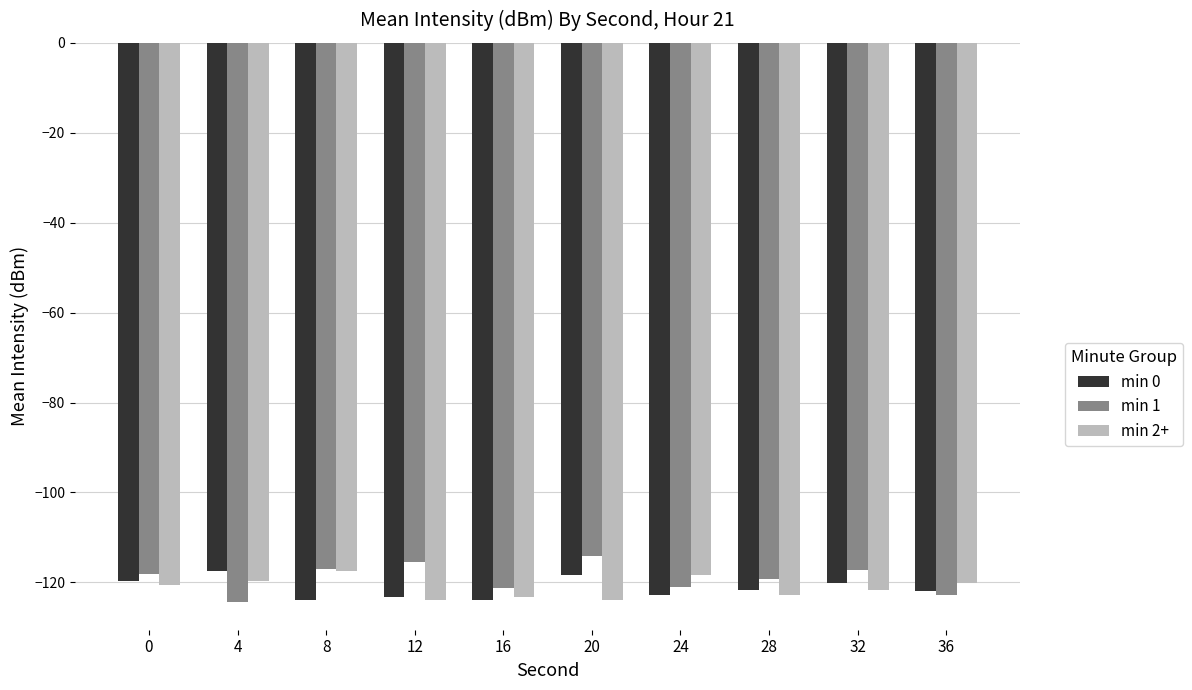

What is the lowest value of the min 2+ series?

-124.0